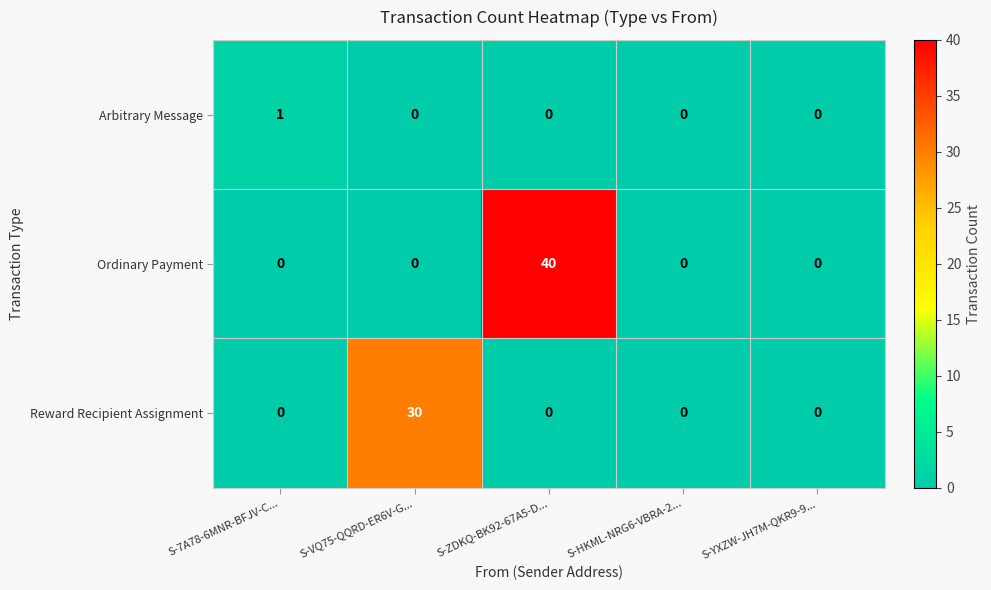

What is the difference between the Reward Recipient Assignment values at S-HKML-NRG6-VBRA-2... and S-VQ75-QQRD-ER6V-G...?

30